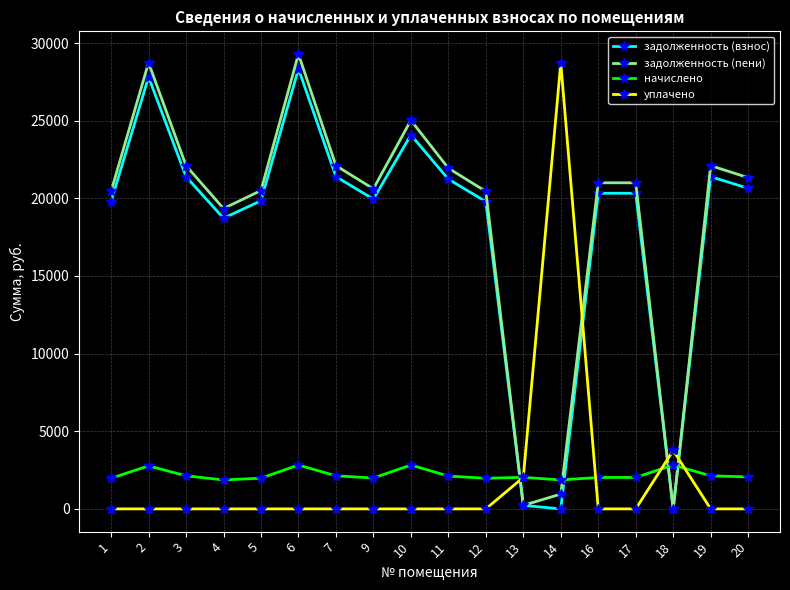

The начислено series shows 3643.4 at 17. True or false?

False